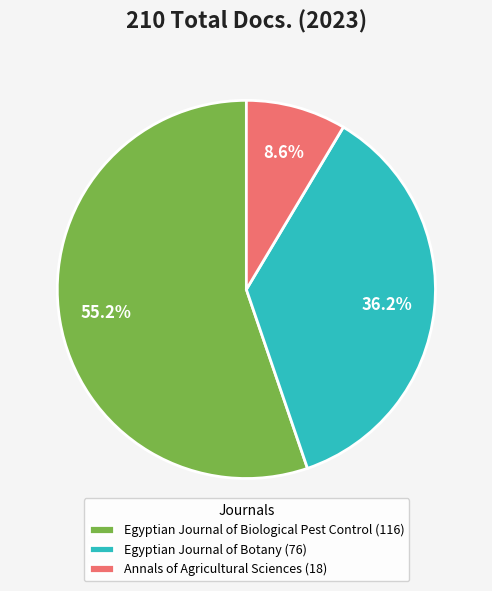

How many segments does this pie chart have?

3